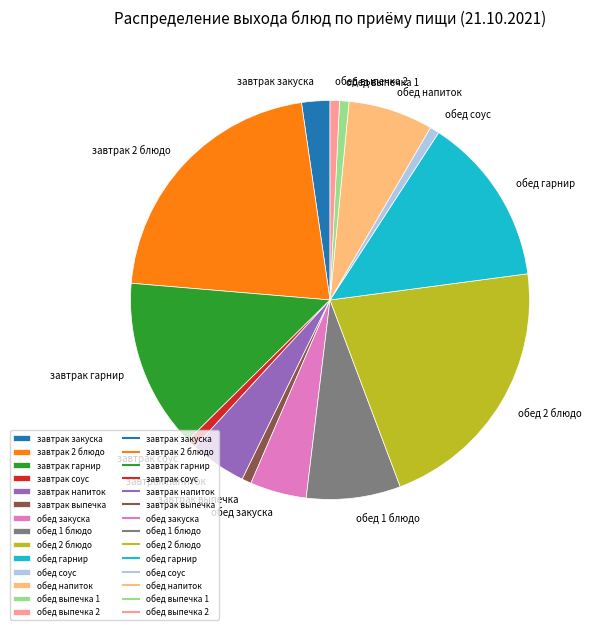

Does обед 2 блюдо account for over 50% of the chart?

No